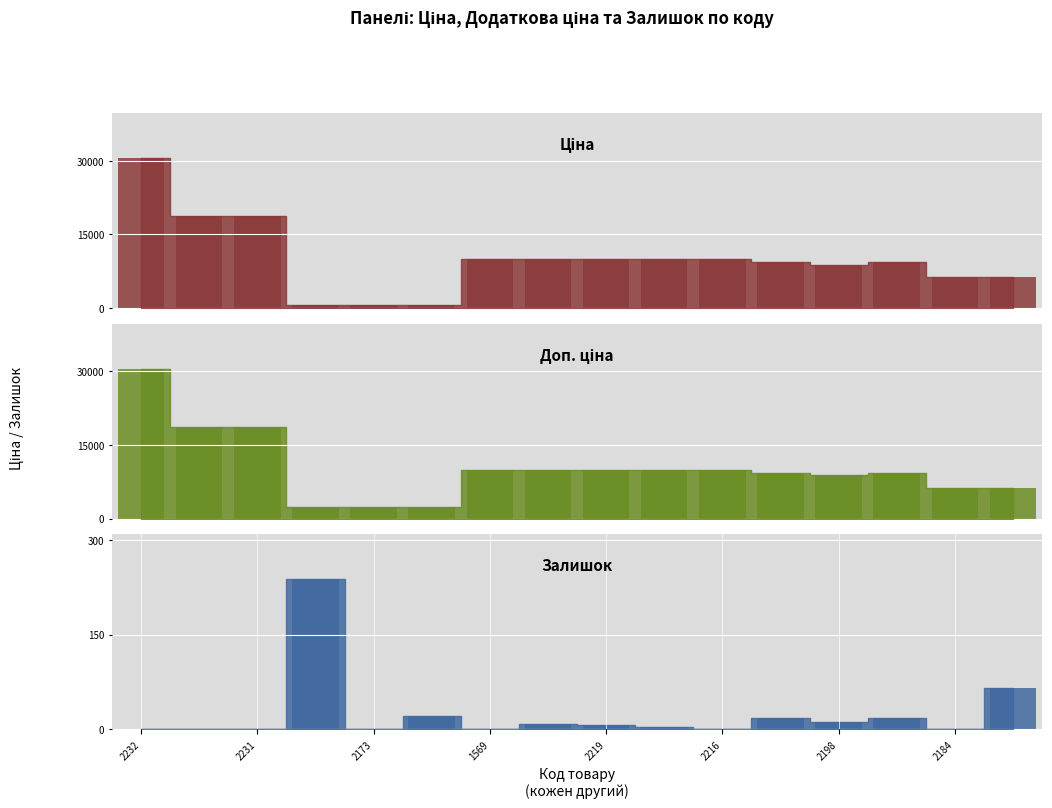

Are the bars horizontal?

No